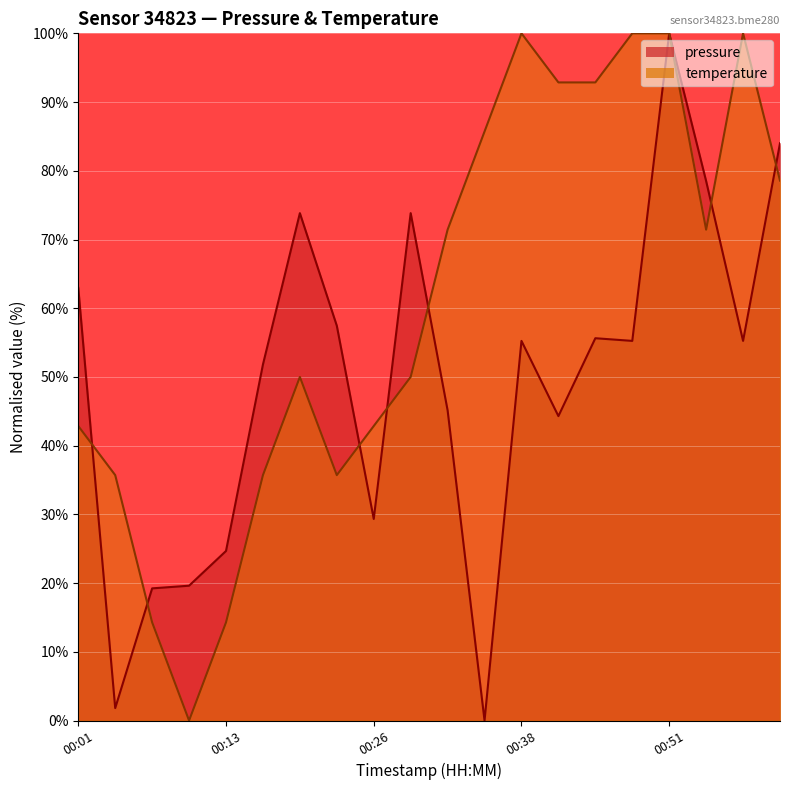

Between 00:32 and 00:41, which is larger?

00:32